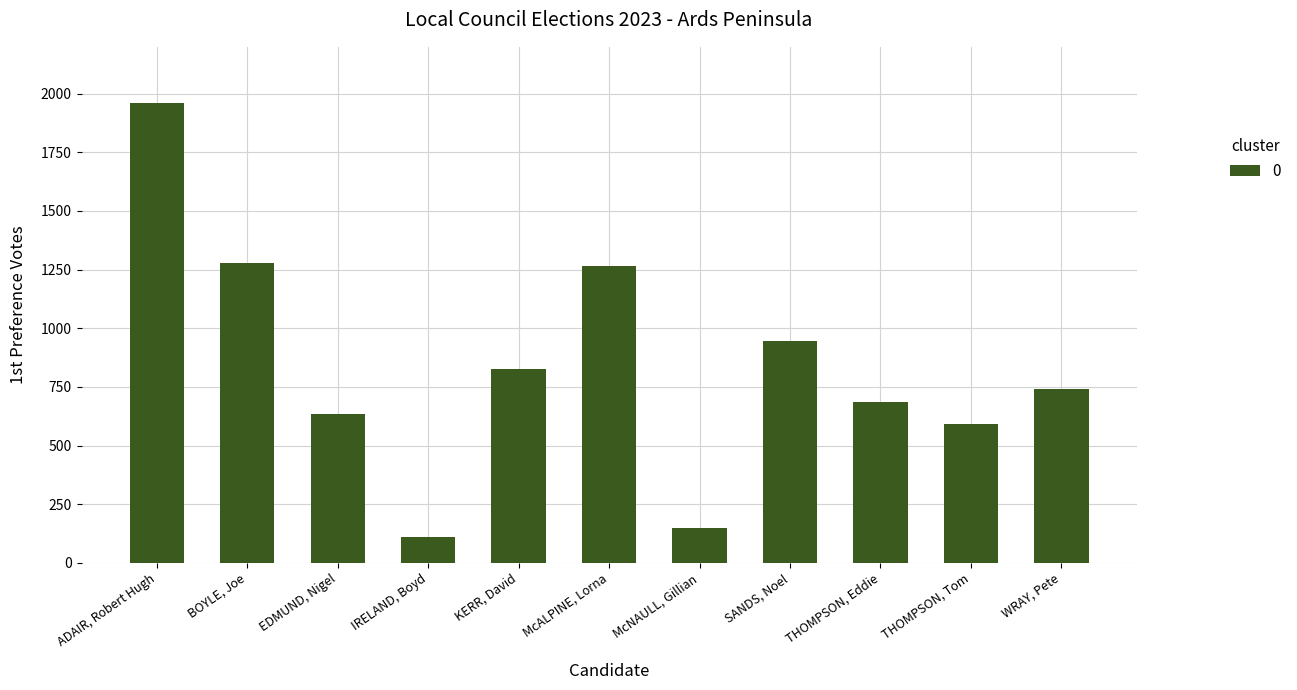

Reading left to right, list all the values displayed in this chart.

1959	1279	633	108	827	1266	149	945	687	592	739